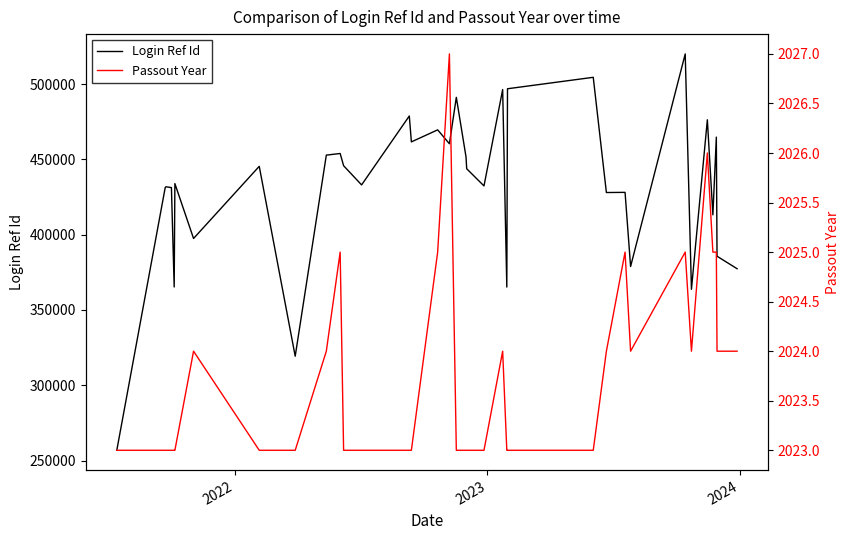

How many lines are shown in the chart?

2